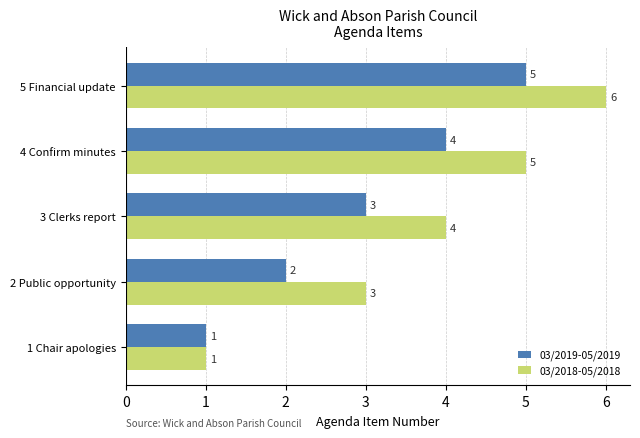

At which category is the sum across all series the highest?

5 Financial update